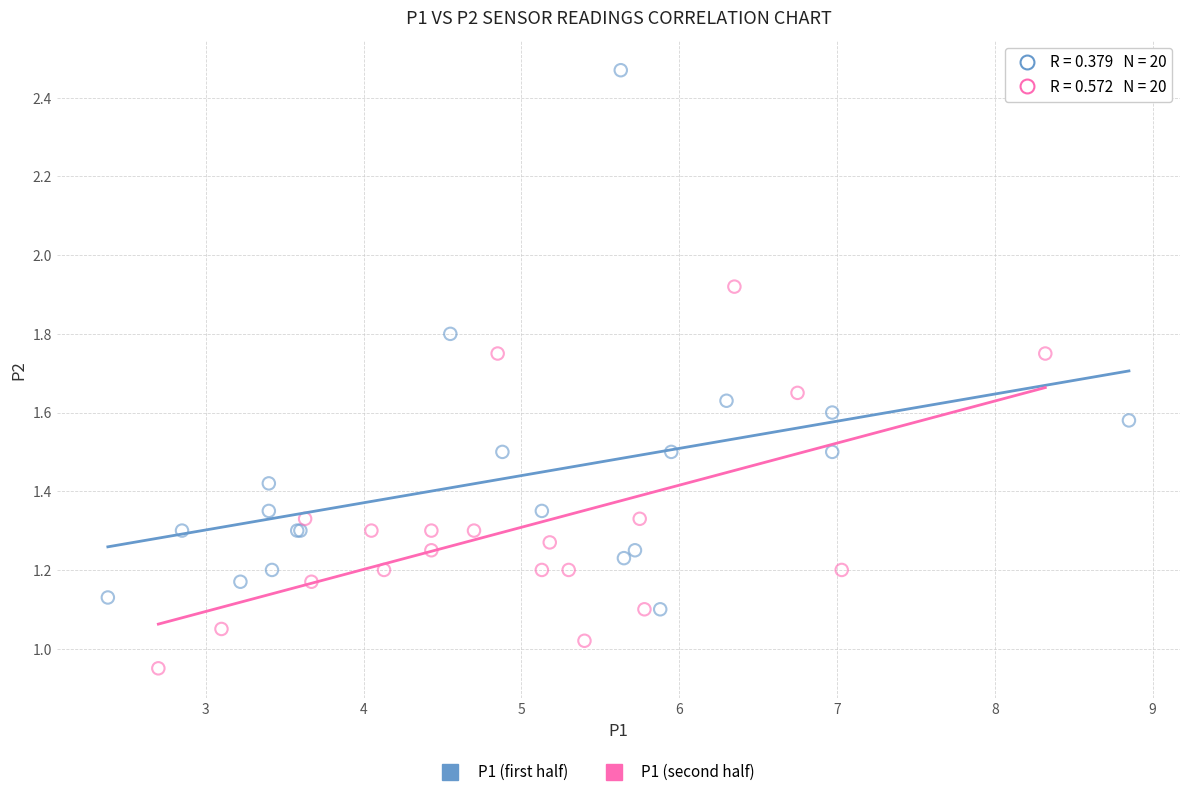

Which series reaches the minimum Y coordinate?

P1 (second half)